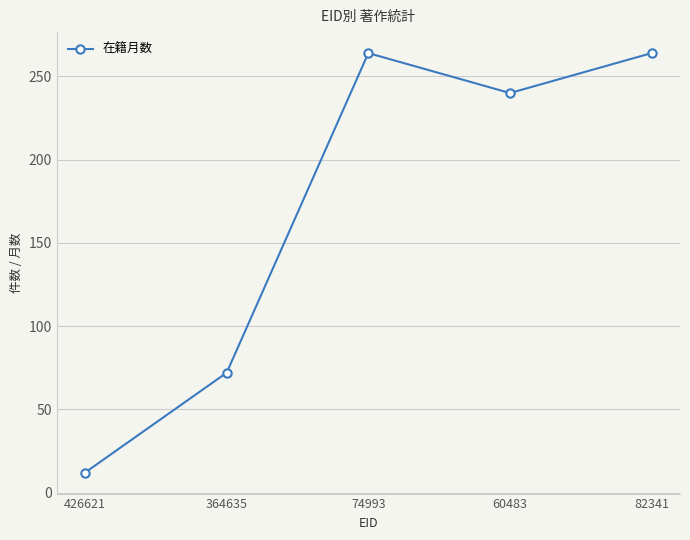

Where is the first local maximum?

74993